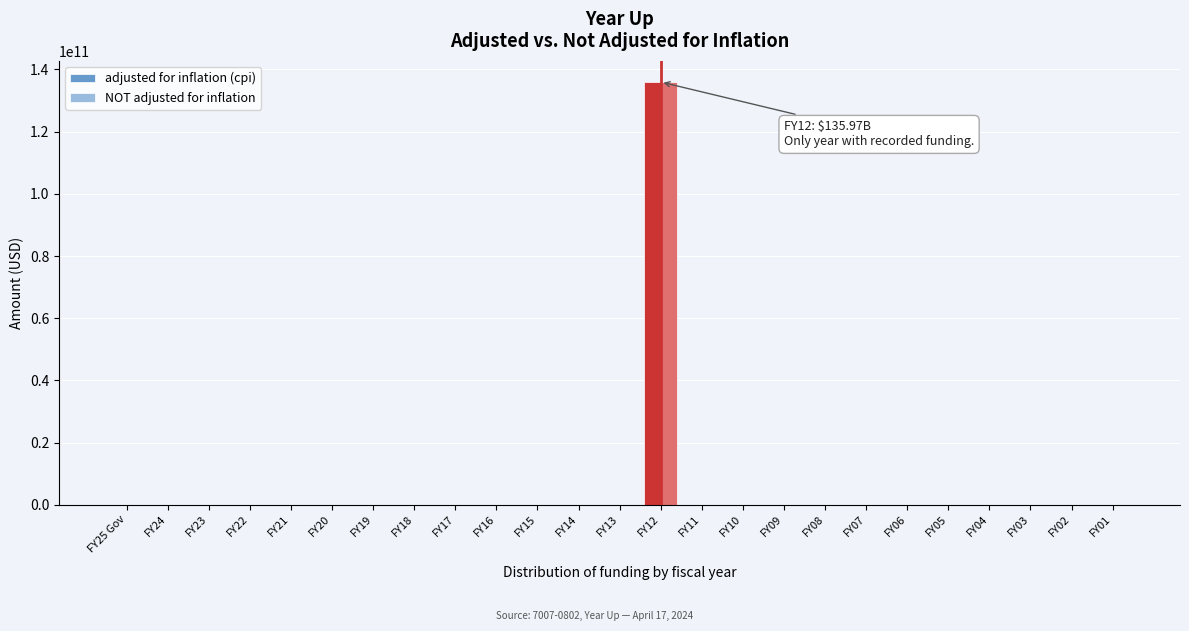

At which category does the chart reach its peak across all series?

FY12